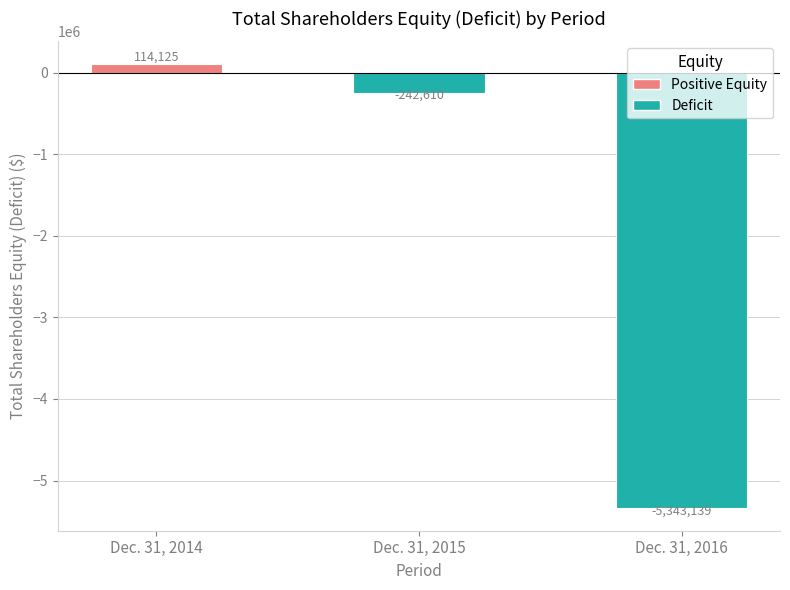

True or false: the data shows -3297979 at Dec. 31, 2016.

False